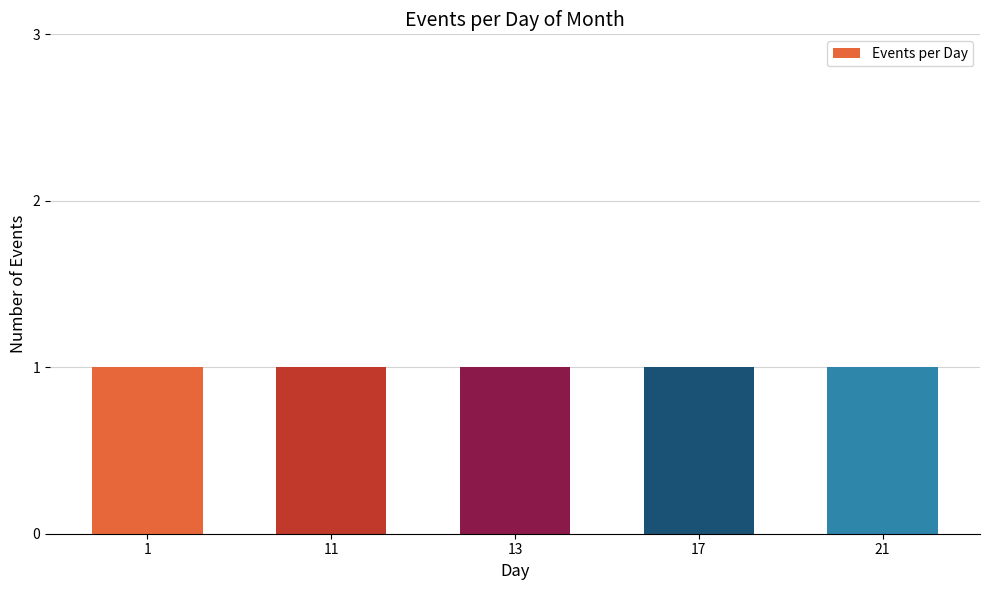

Does the chart contain stacked bars?

No